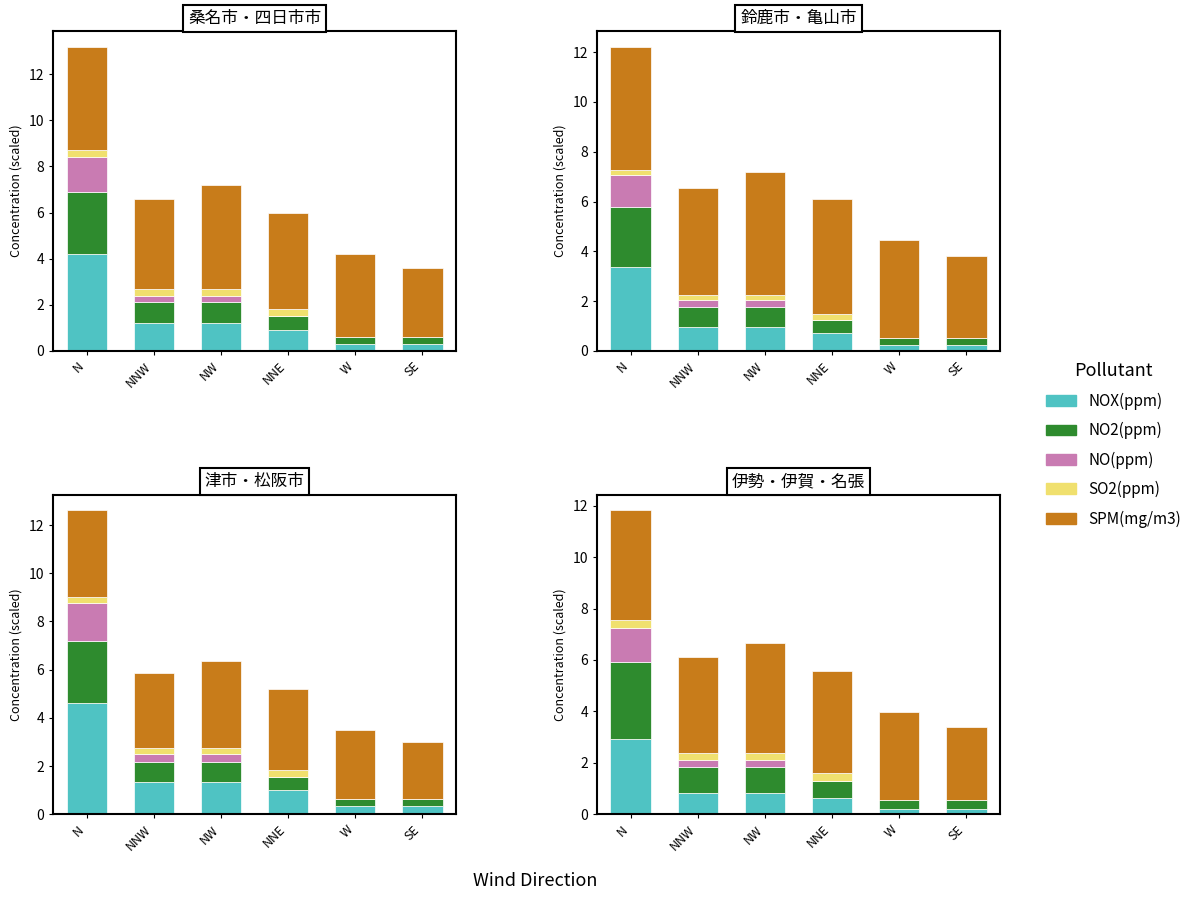

What is the difference between the maximum and minimum values in the SO2(ppm) series?

0.3